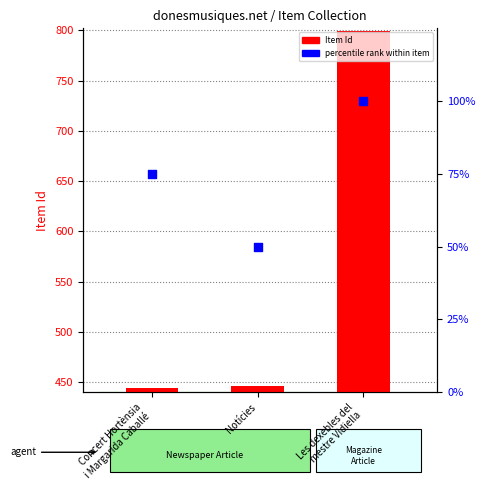

Is the value of percentile rank within item at Concert Hortènsia
i Margarida Caballé greater than the value of Item Id (count) at Les dexebles del
mestre Vidiella?

No